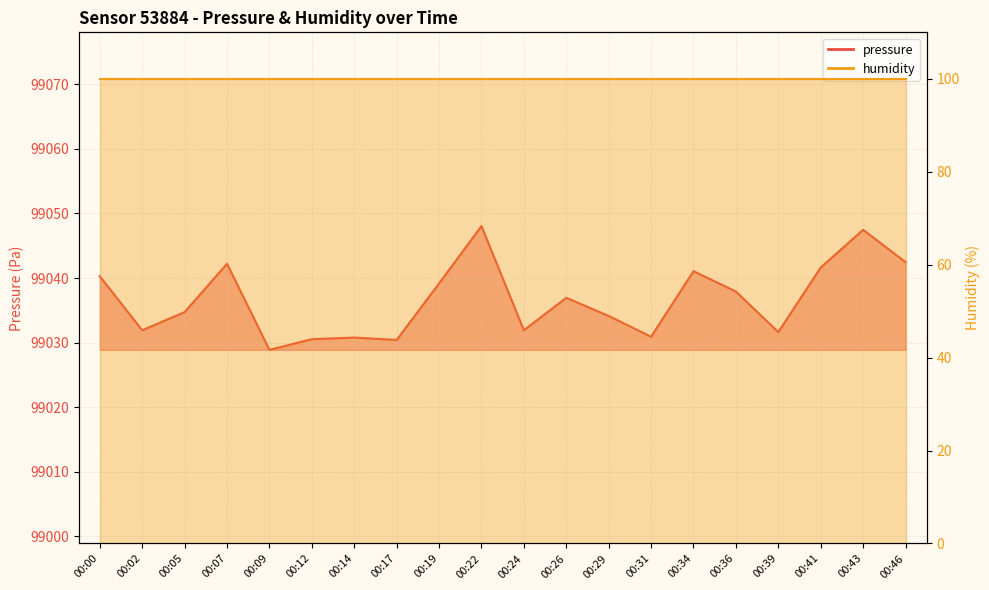

Between 00:46 and 00:24, which is larger?

00:46